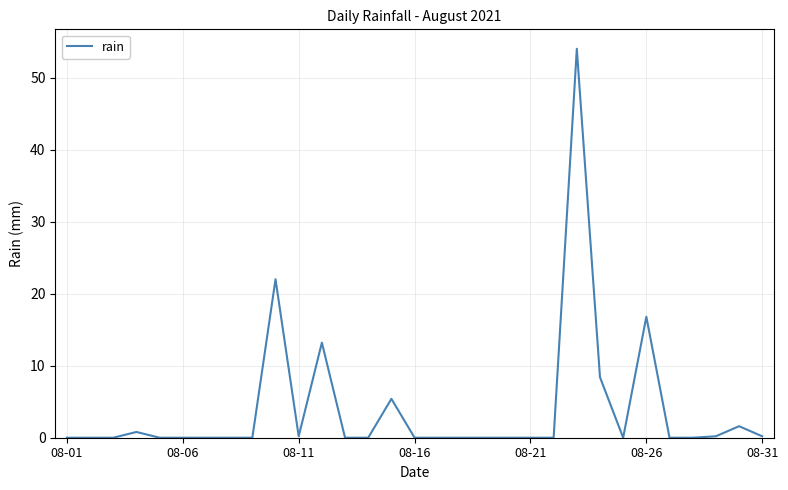

What is the difference between the maximum and minimum values?

54.0